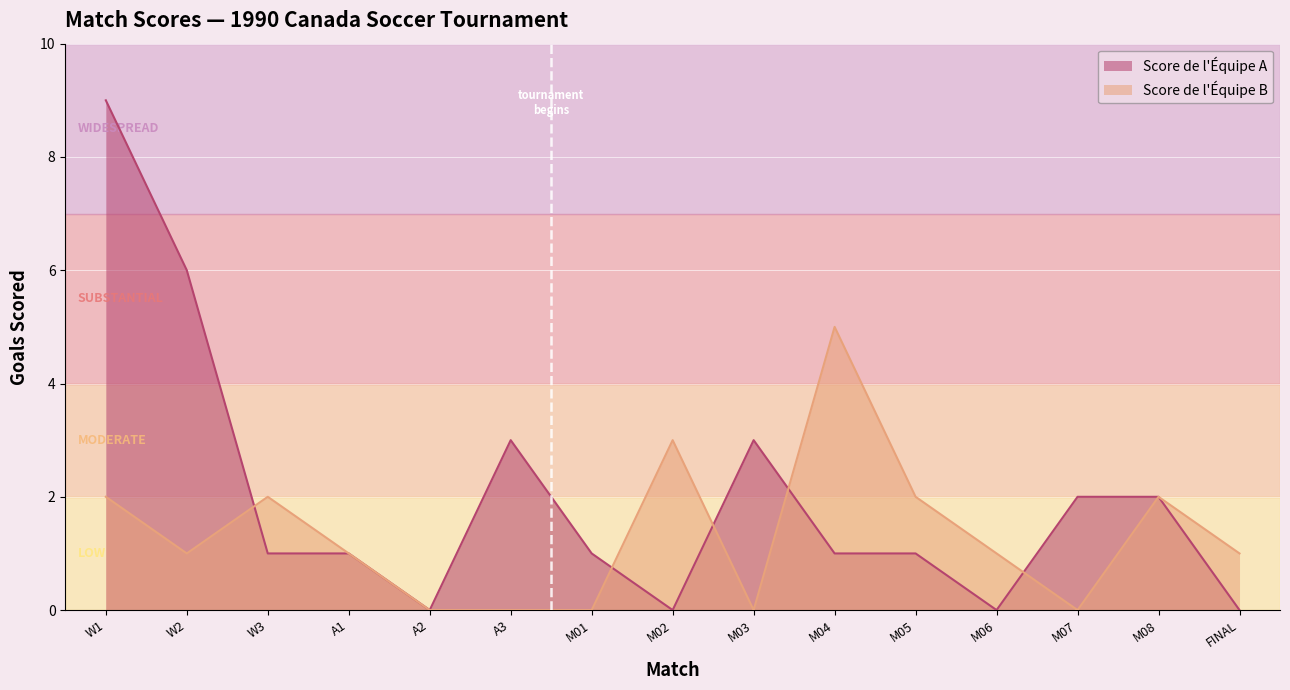

Where is the first local maximum for Score de l’Équipe A?

A3